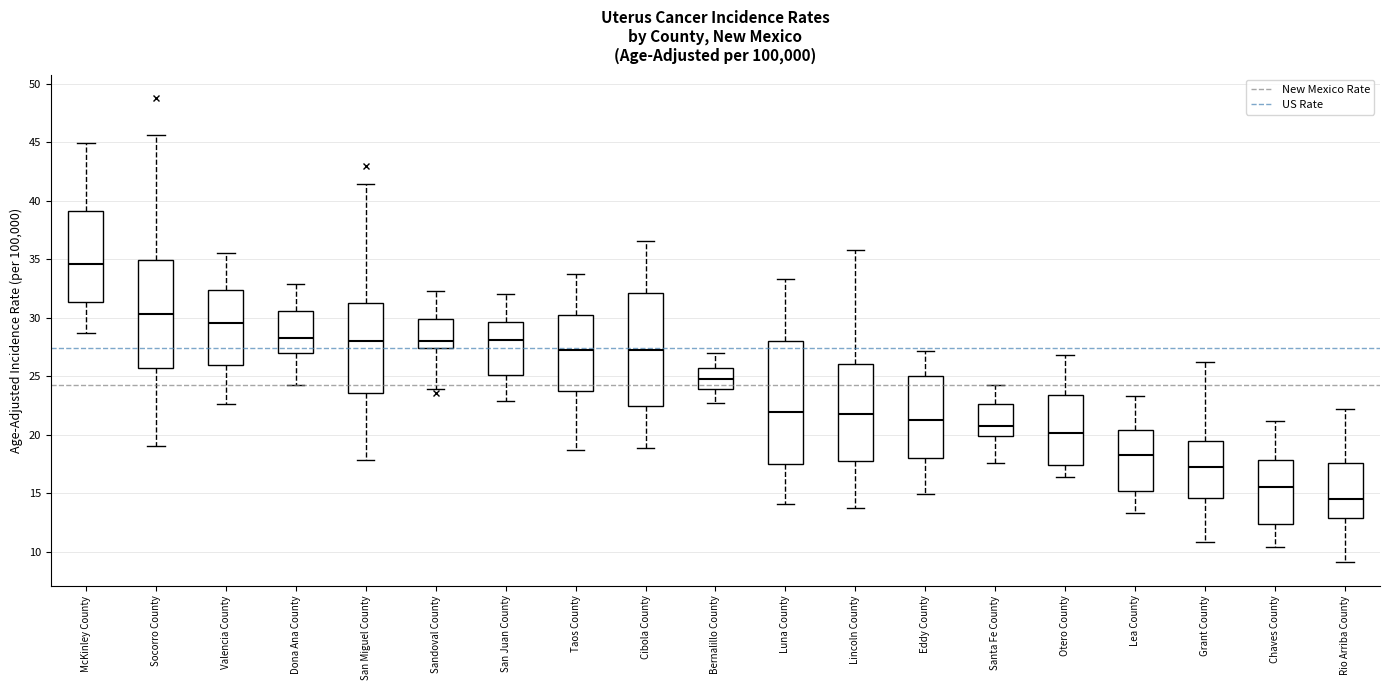

Which box's median line is the lowest?

Rio Arriba County